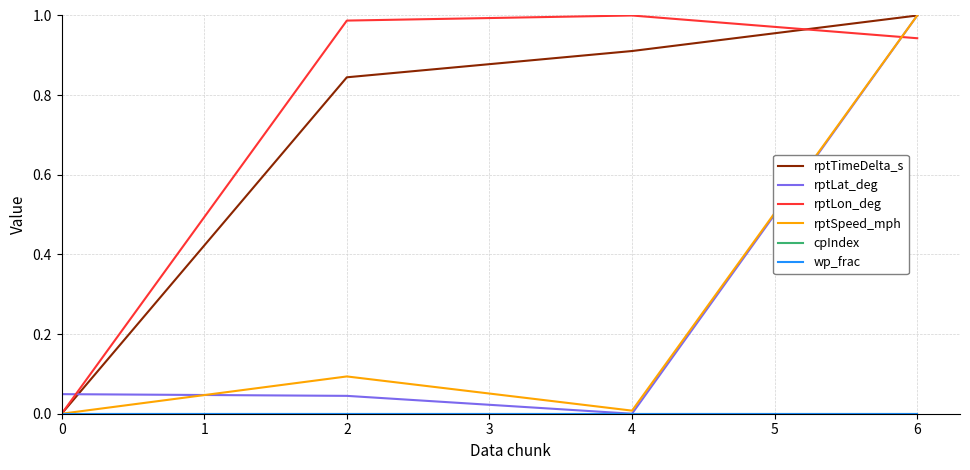

List the labels in order of cpIndex value, largest first.

0, 2, 4, 6